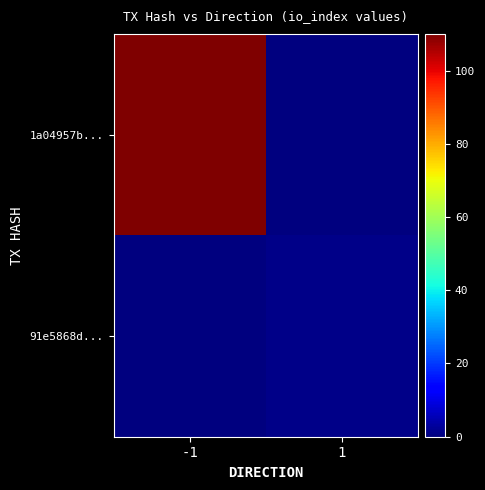

At which category is the sum across all series the highest?

-1